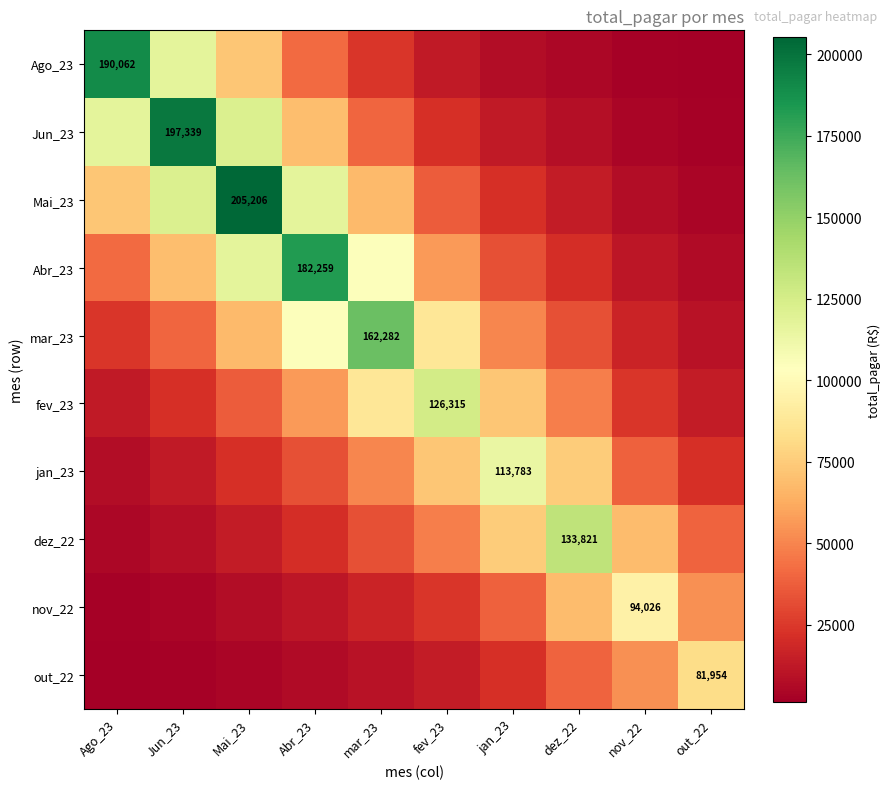

True or false: Jun_23 has a value of 40121.1 at mar_23.

True